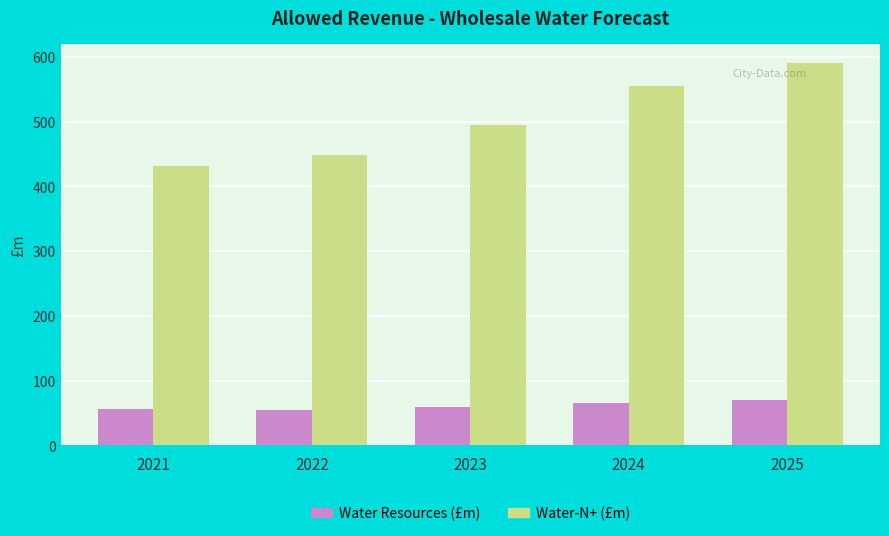

What is the minimum value shown in the chart?

54.8